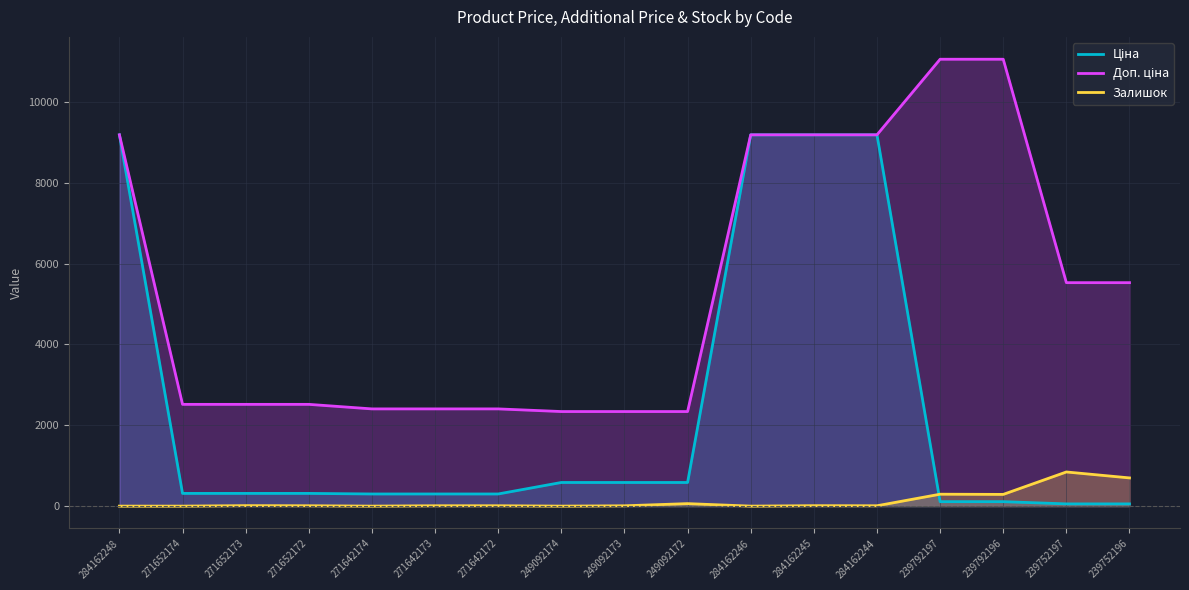

Reading left to right, list all the values displayed in this chart.

Ціна: 284162248=9185.1	271652174=314.7	271652173=314.7	271652172=314.7	271642174=300.6	271642173=300.6	271642172=300.6	249092174=584.9	249092173=584.9	249092172=584.9	284162246=9185.1	284162245=9185.1	284162244=9185.1	239792197=110.5	239792196=110.5	239752197=55.3	239752196=55.3
Доп. ціна: 284162248=9185.1	271652174=2517.5	271652173=2517.5	271652172=2517.5	271642174=2405.2	271642173=2405.2	271642172=2405.2	249092174=2339.7	249092173=2339.7	249092172=2339.7	284162246=9185.1	284162245=9185.1	284162244=9185.1	239792197=11055.0	239792196=11055.0	239752197=5528.0	239752196=5528.0
Залишок: 284162248=0.0	271652174=0.0	271652173=12.0	271652172=9.0	271642174=0.0	271642173=9.0	271642172=9.0	249092174=0.0	249092173=8.0	249092172=62.0	284162246=0.0	284162245=11.0	284162244=9.0	239792197=295.0	239792196=290.0	239752197=845.0	239752196=698.0